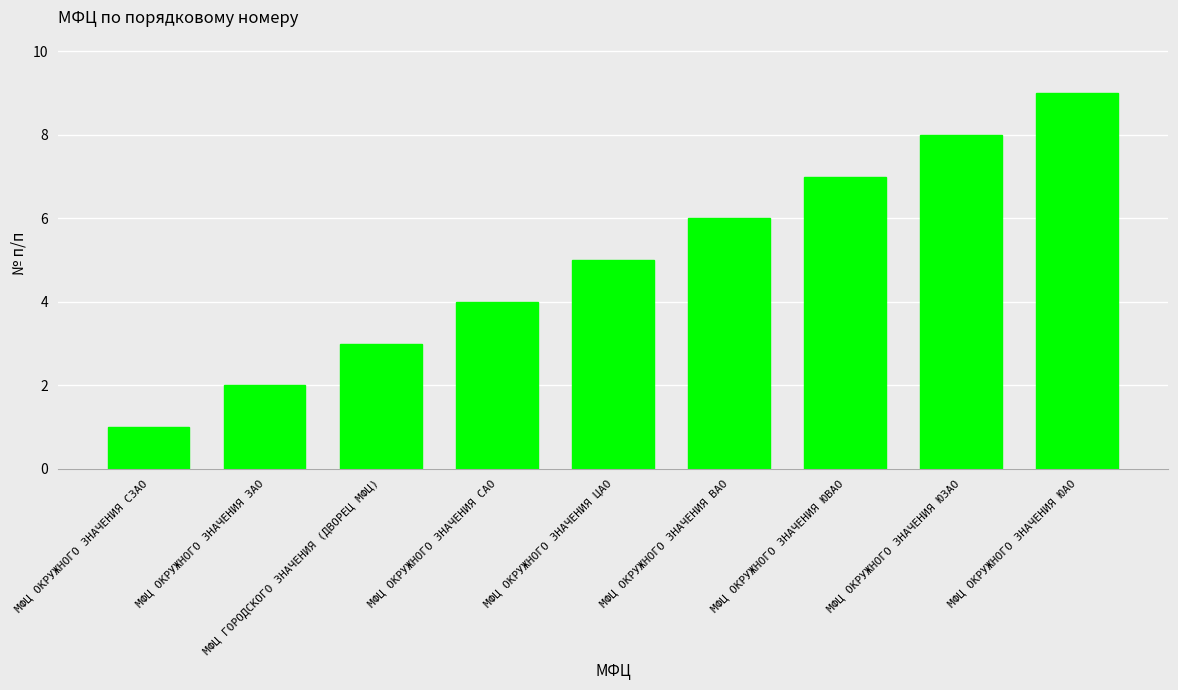

What is the smallest value displayed?

1